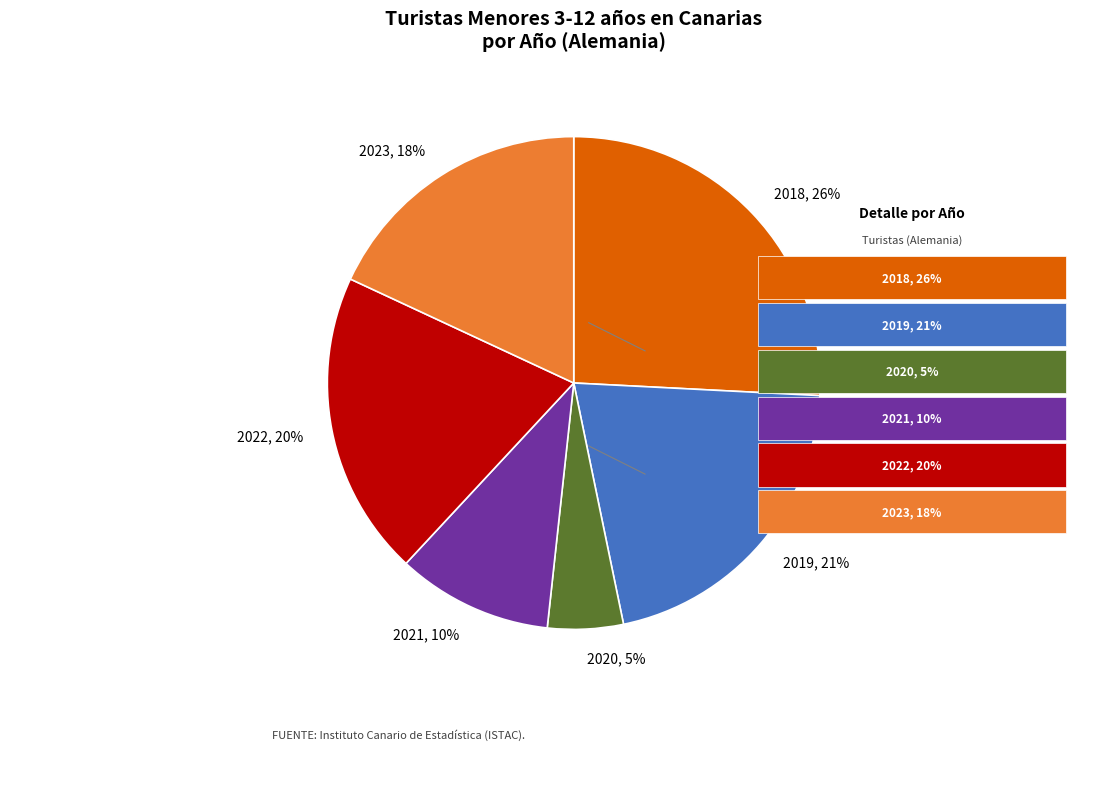

Do 2022, 20% and 2020, 5% together represent more than half of the pie?

No